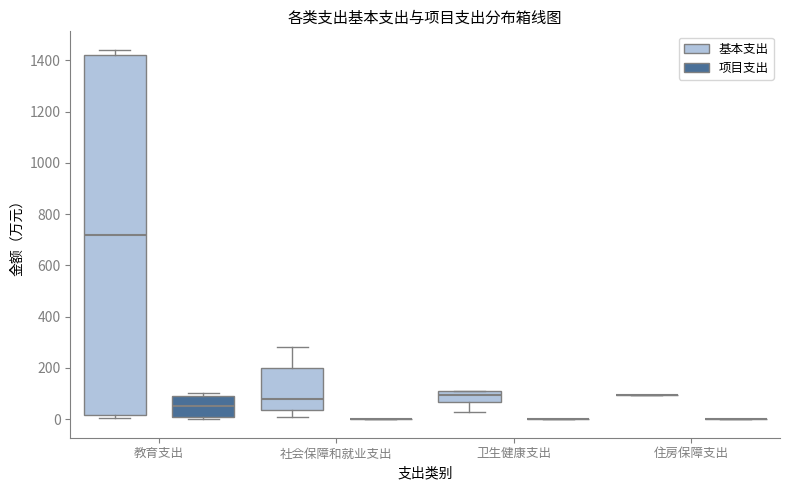

Reading left to right, transcribe this box plot: for each box, give where its median line is, the range the box spans, and where its two whiskers end, as read against the y-axis. The values are not printed on the chart, so give them approximately, as read against the axis.

教育支出 (基本支出): median 720, box 20 to 1420, whiskers 0 to 1440
教育支出 (项目支出): median 60, box 0 to 100, whiskers 0 (just below the box's lower edge) to 100 (just above the box's upper edge)
社会保障和就业支出 (基本支出): median 80, box 40 to 200, whiskers 0 to 280
社会保障和就业支出 (项目支出): box collapsed to a line at 0, whiskers 0 to 0
卫生健康支出 (基本支出): median 100 (just below the box's upper edge), box 60 to 100, whiskers 20 to 100
卫生健康支出 (项目支出): box collapsed to a line at 0, whiskers 0 to 0
住房保障支出 (基本支出): box collapsed to a line at 100, whiskers 100 to 100
住房保障支出 (项目支出): box collapsed to a line at 0, whiskers 0 to 0